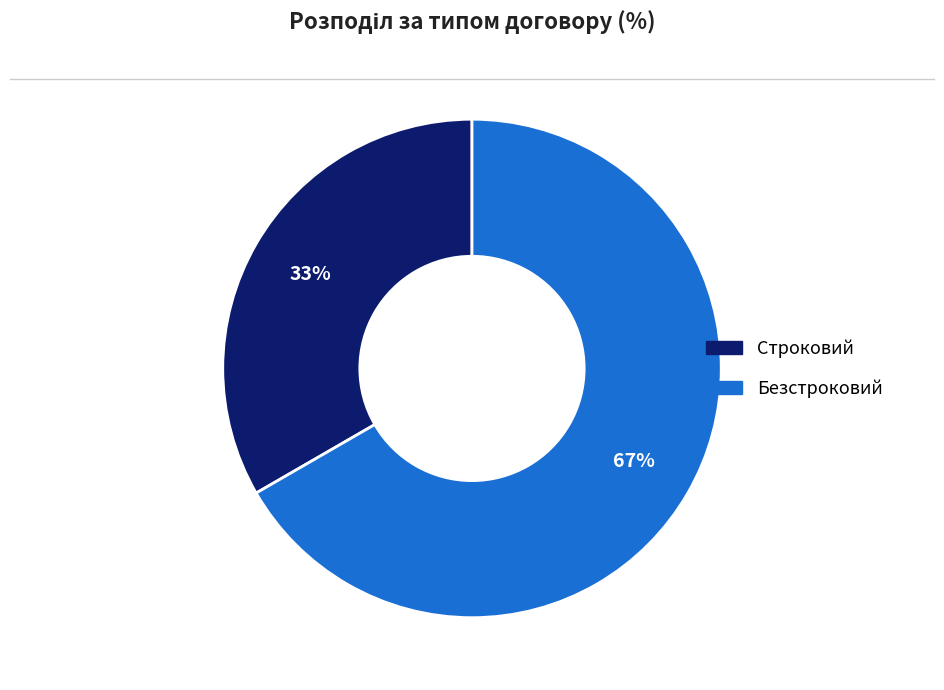

To the nearest percent, what percentage of the pie is Строковий?

33%